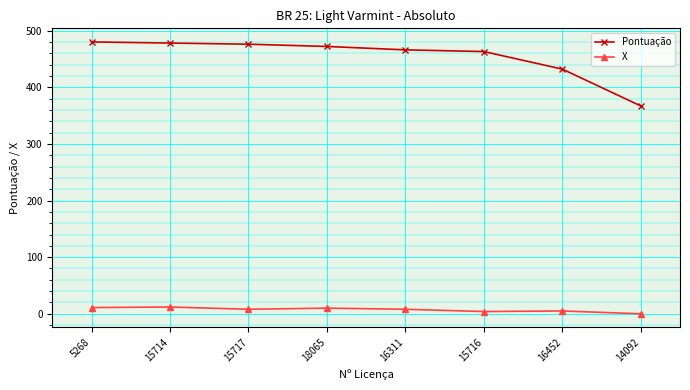

True or false: X and Pontuação intersect in this chart.

False